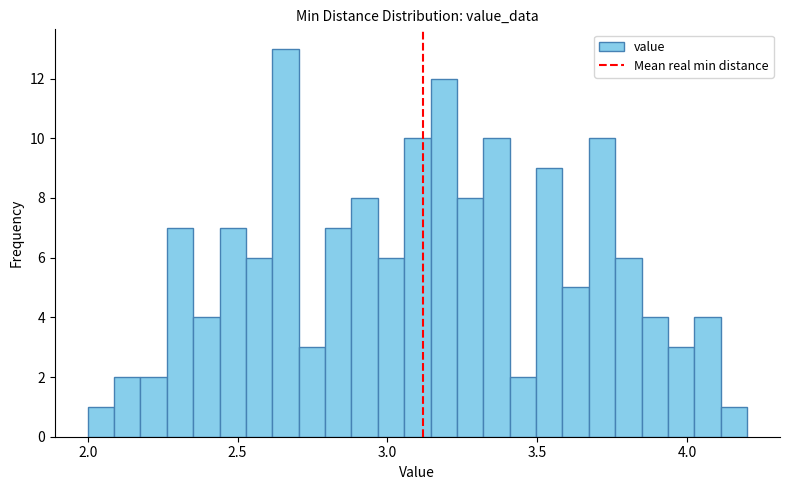

Around what value on the x-axis is the tallest bar? Give the approximate position of its centre, as read against the axis.

2.65